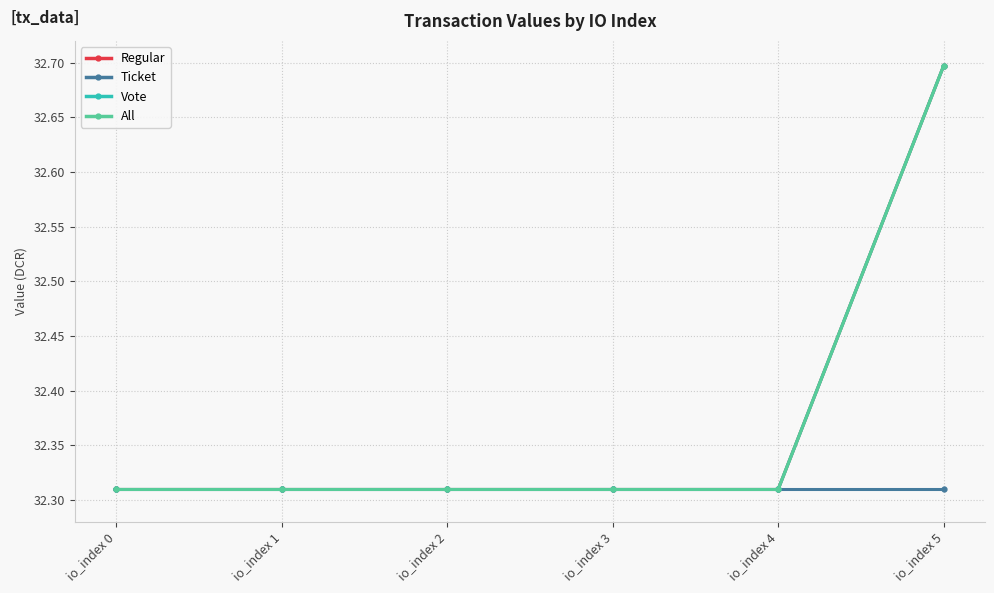

Which category has the lowest value in the All series?

io_index 0